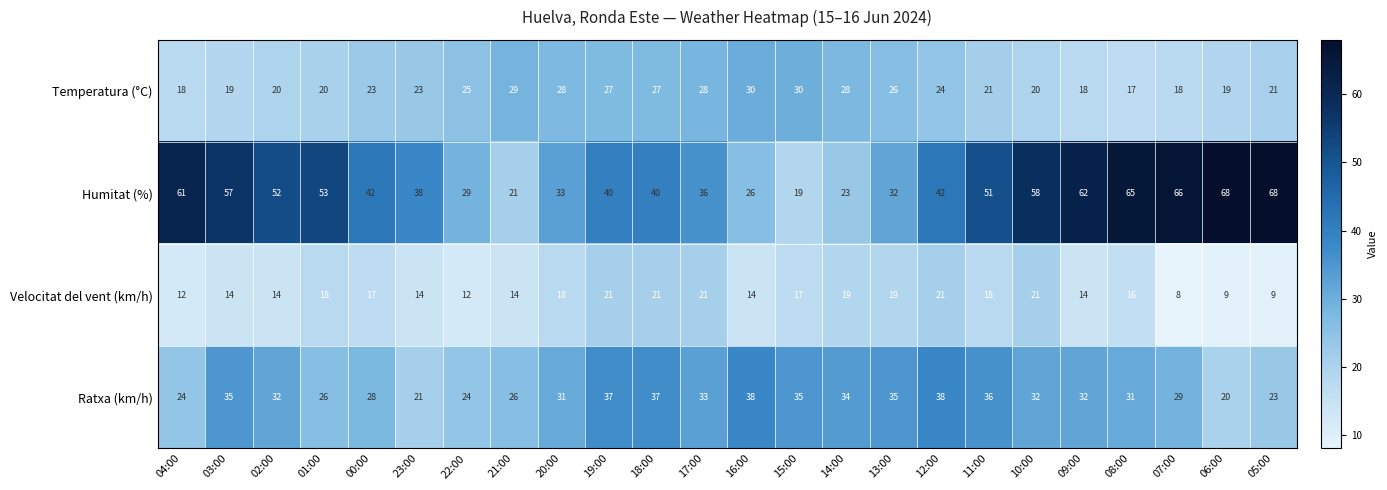

How many data points in Velocitat del vent (km/h) are less than 17?

12